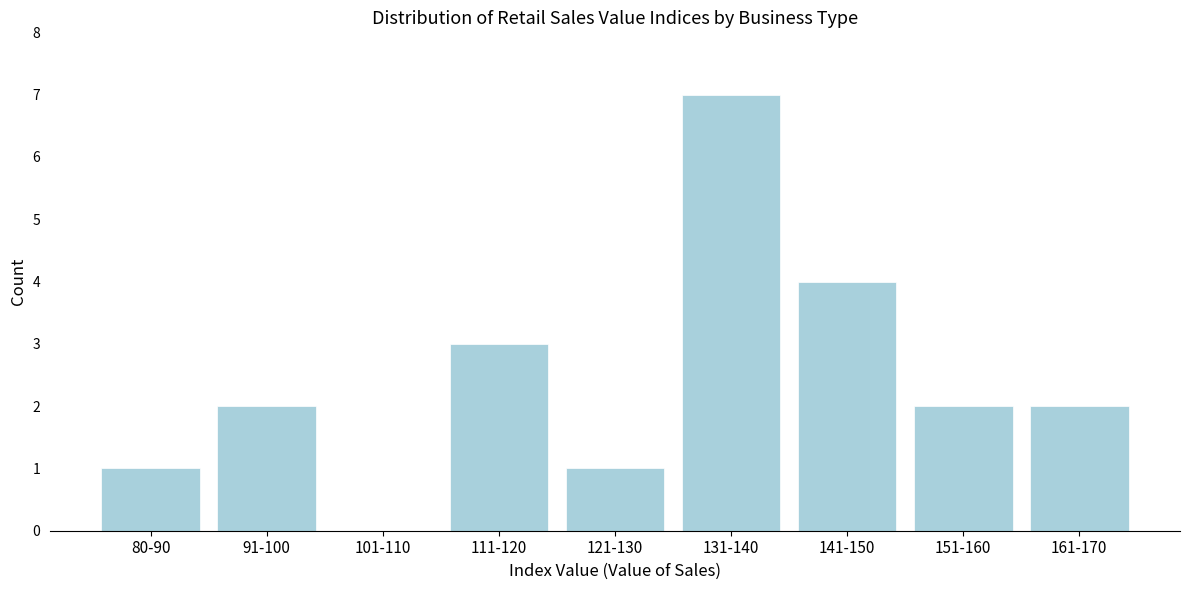

Reading left to right, list all the values displayed in this chart.

80-90=1	91-100=2	101-110=0	111-120=3	121-130=1	131-140=7	141-150=4	151-160=2	161-170=2